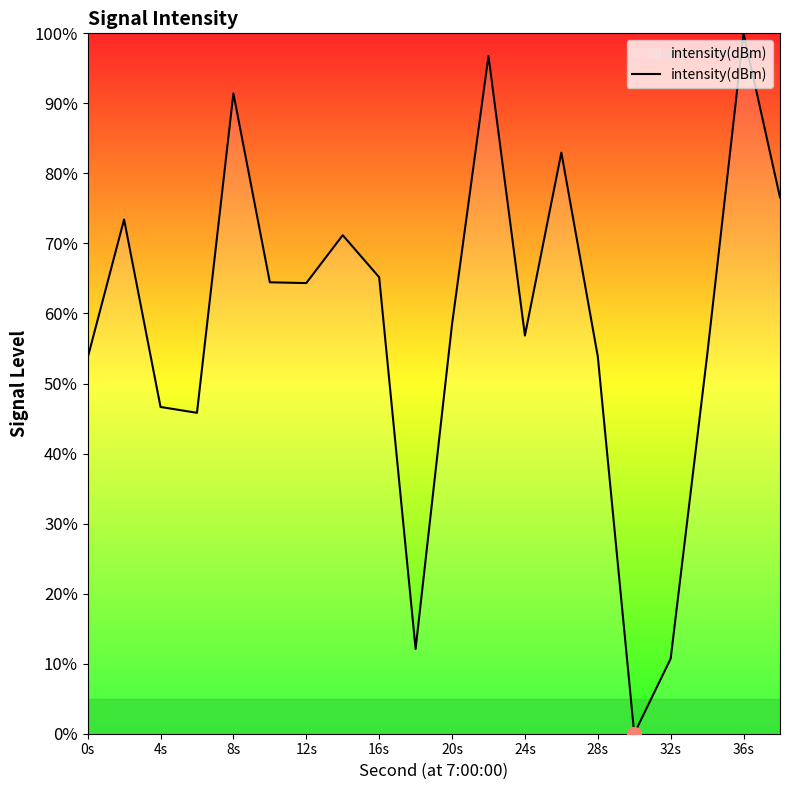

What is the maximum value shown in the chart?

100.0